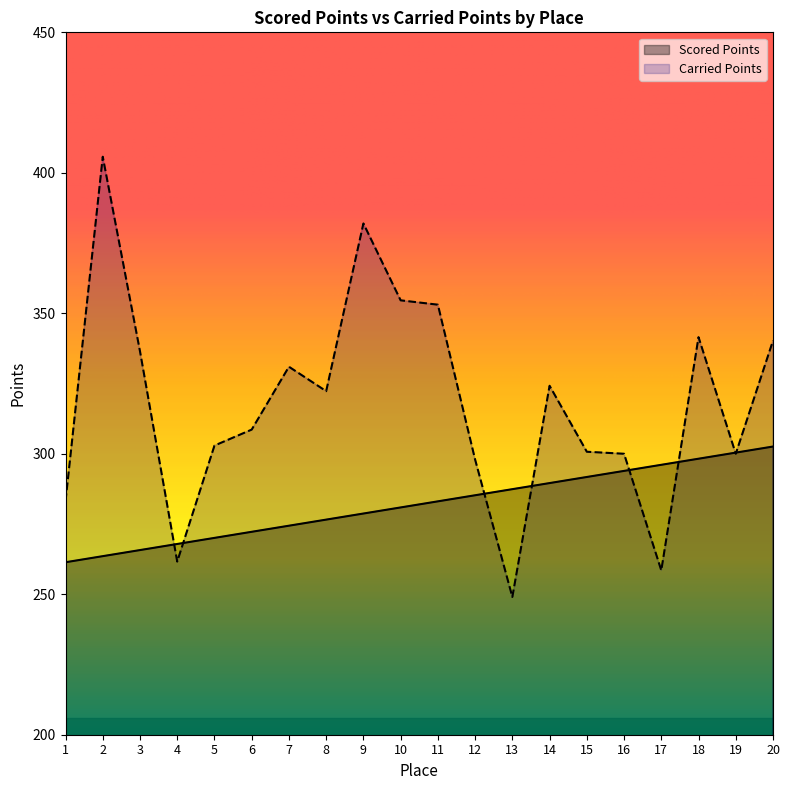

Which series has the largest total across all categories?

Carried Points